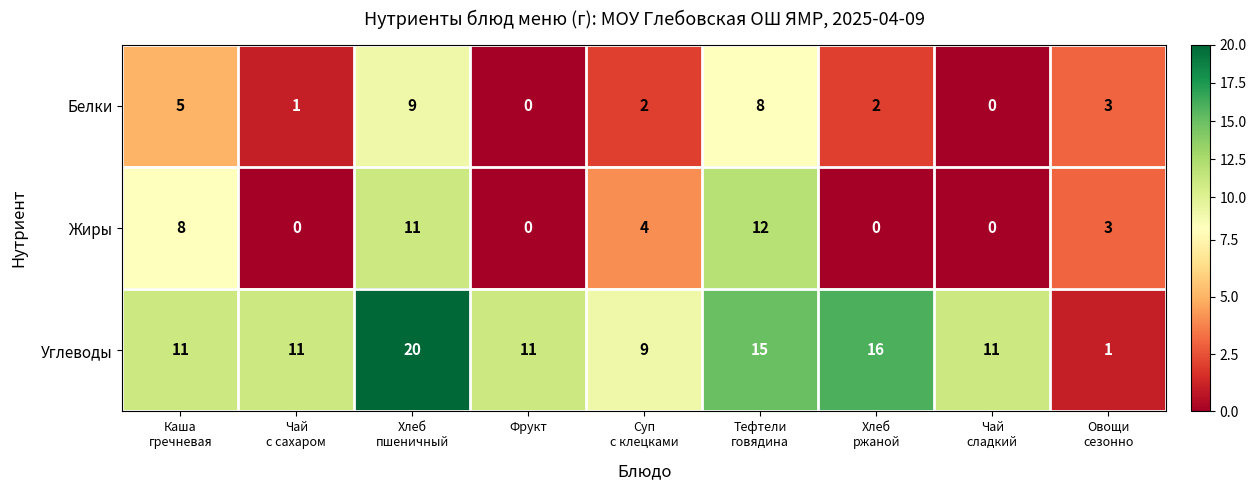

At how many categories does at least one series exceed 10?

7